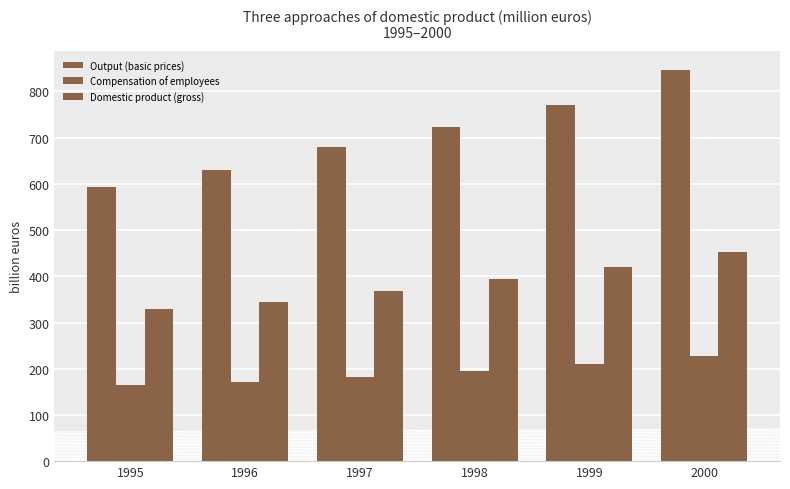

The Domestic product (gross) series shows 651.3 at 1998. True or false?

False